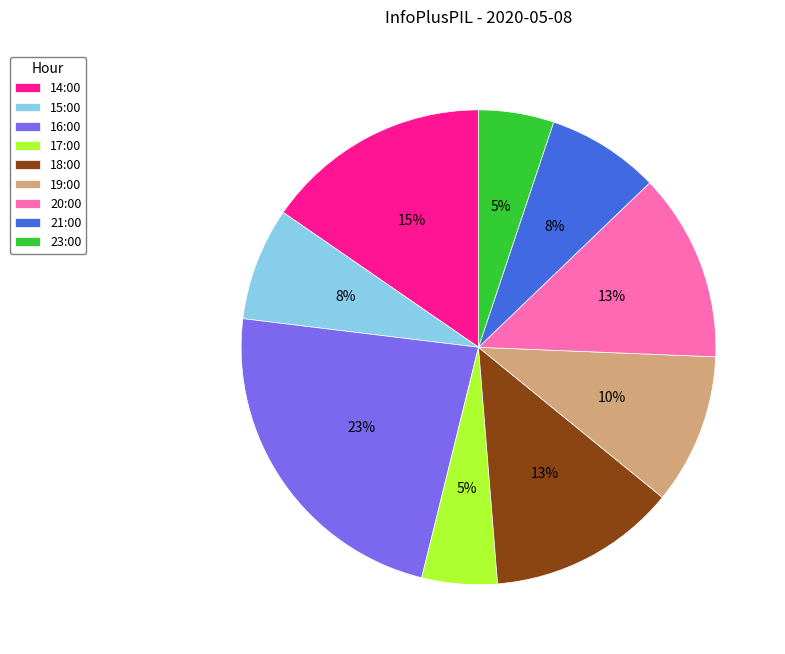

Which category has the biggest portion of the pie?

16:00